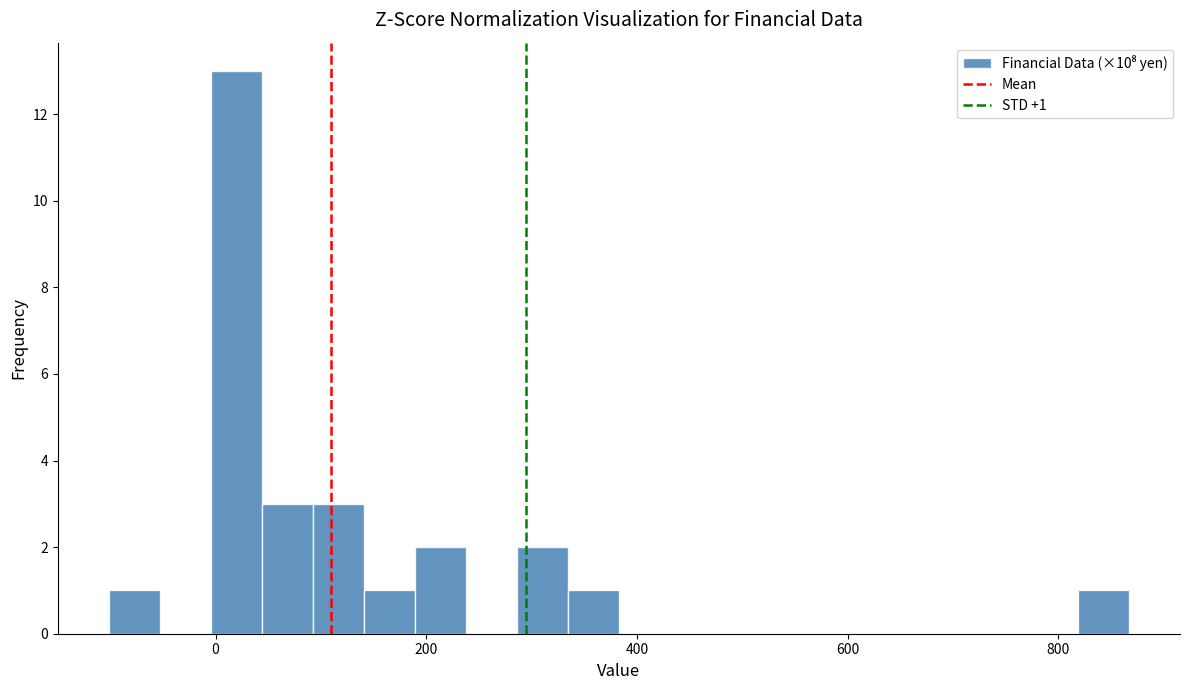

Around what value on the x-axis is the tallest bar? Give the approximate position of its centre, as read against the axis.

20